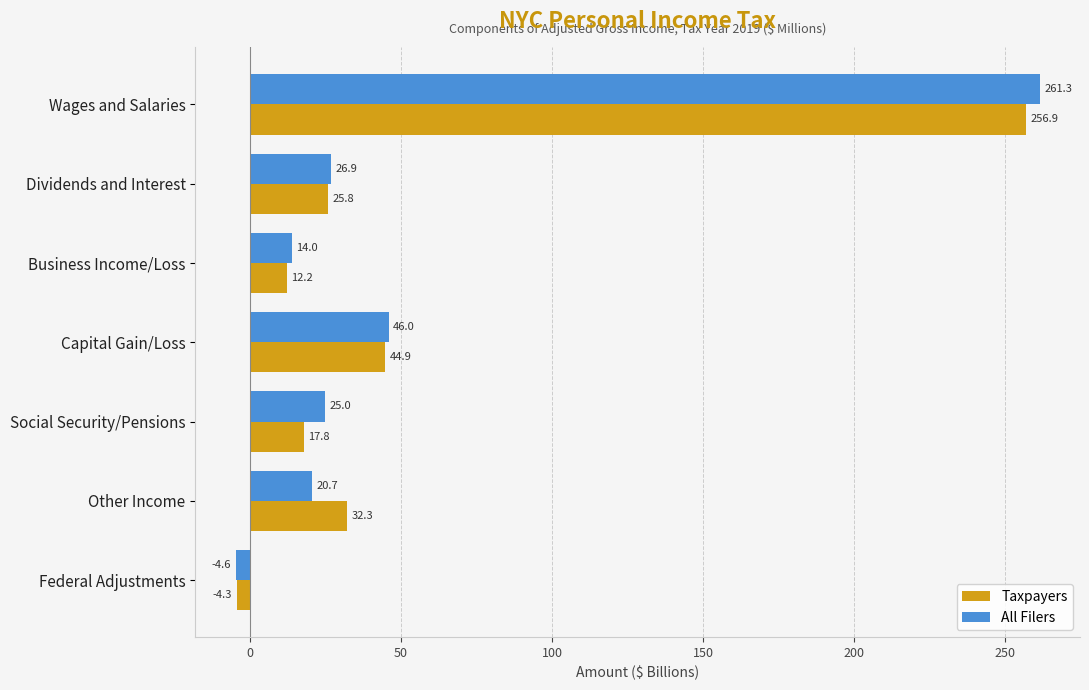

Read the All Filers value at Business Income/Loss.

14.0